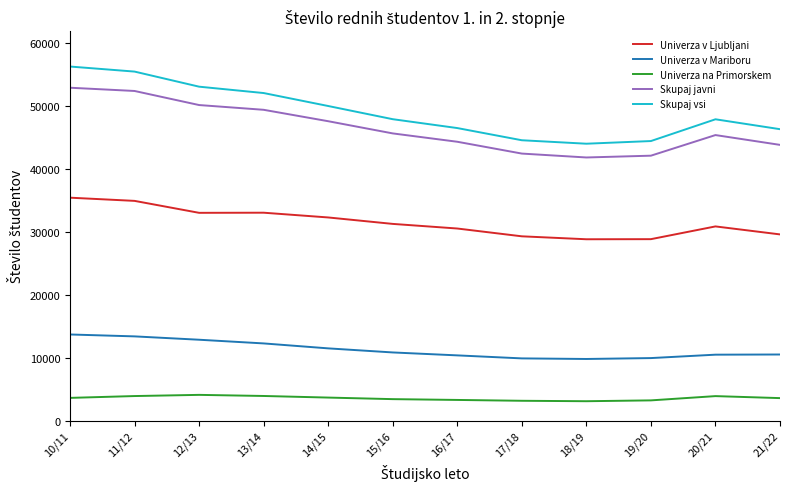

Which series has the largest range (max minus min)?

Skupaj vsi